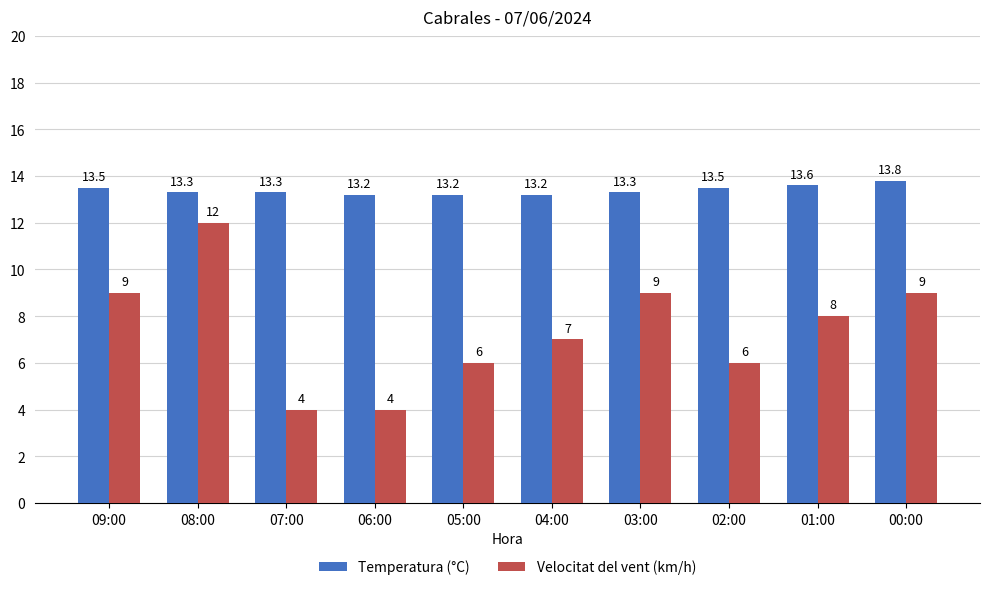

Is it true that Velocitat del vent (km/h) equals 9.0 at 09:00?

True